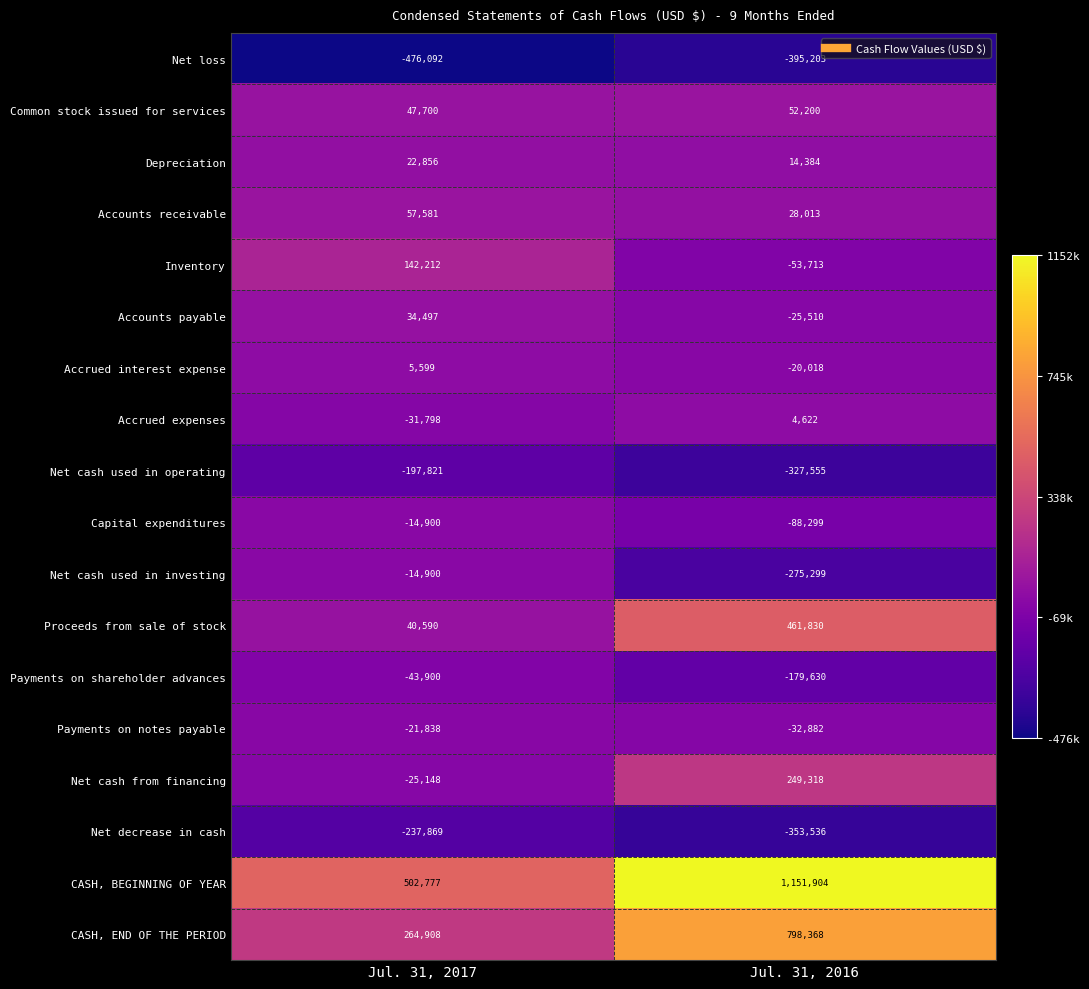

What is the minimum value shown in the chart?

-476092